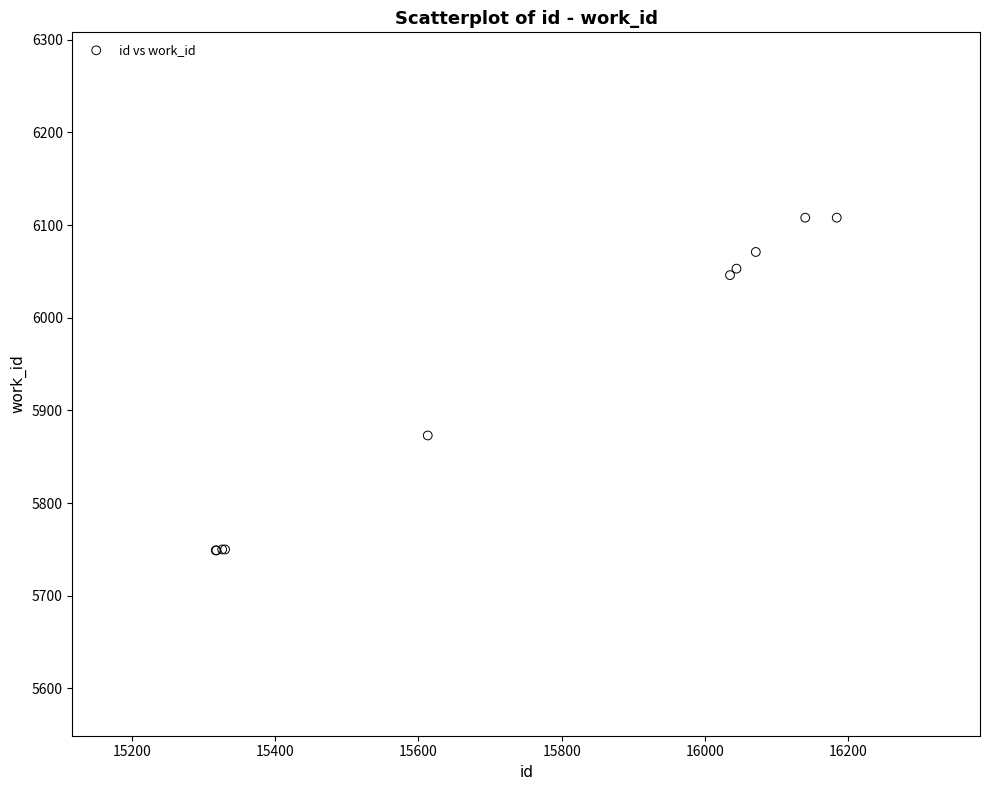

What Y value in the scatter plot is closest to 5928?

5873